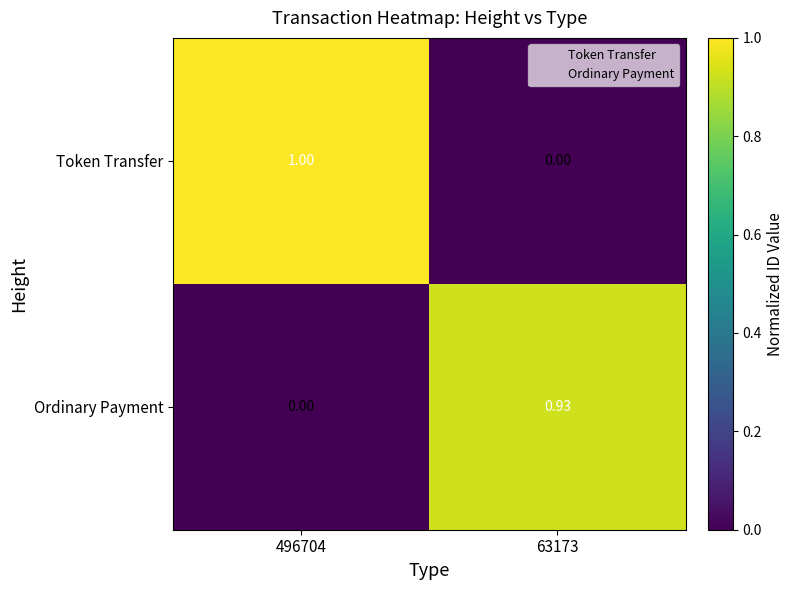

Which series has the largest total across all categories?

Token Transfer